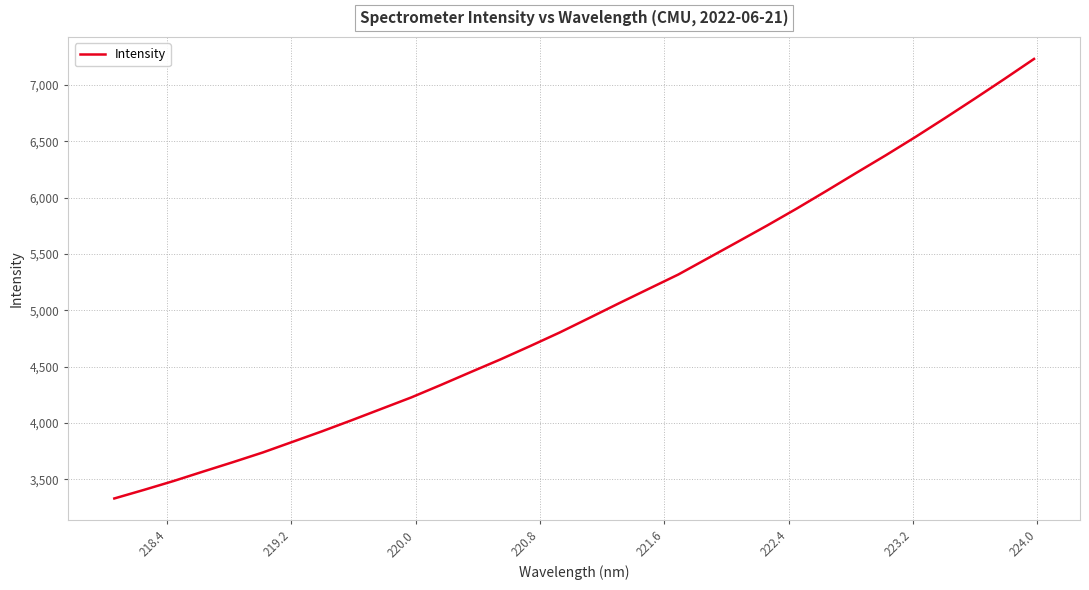

How many values are below 4931?

16